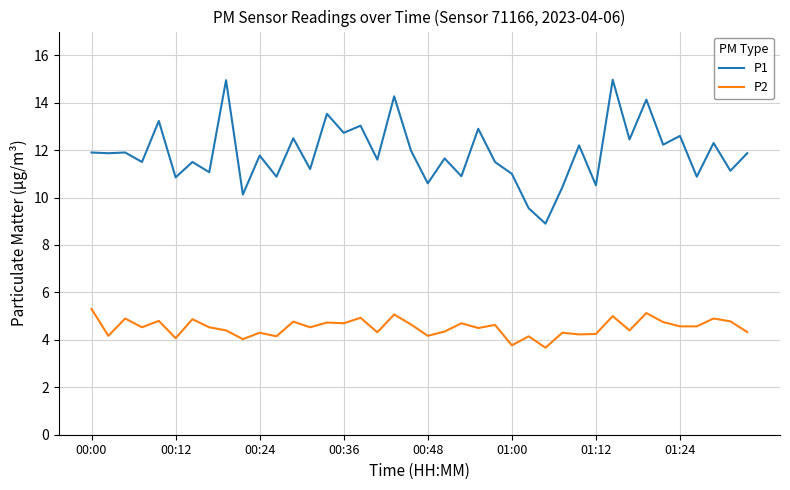

What is the difference between the maximum and minimum values in the P1 series?

6.1